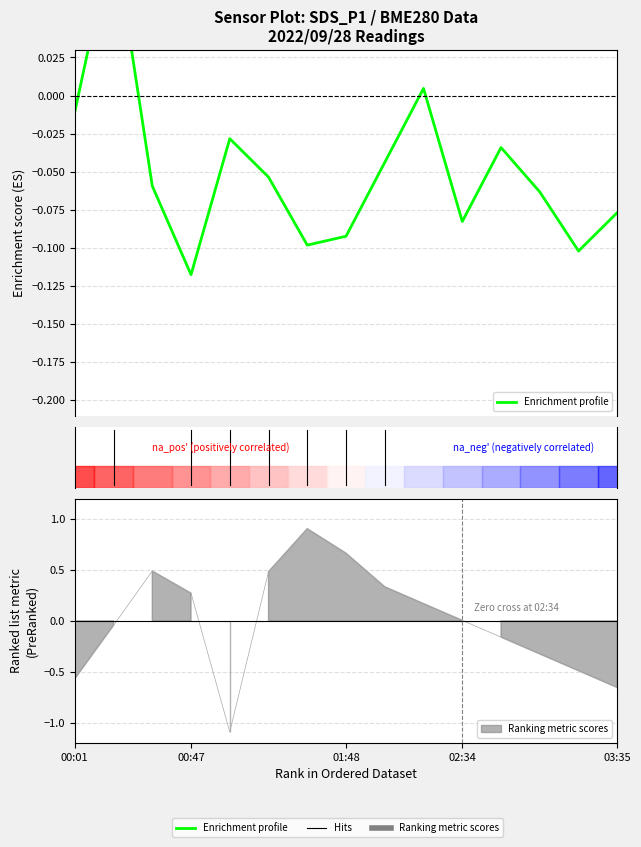

How many lines are shown in the chart?

1